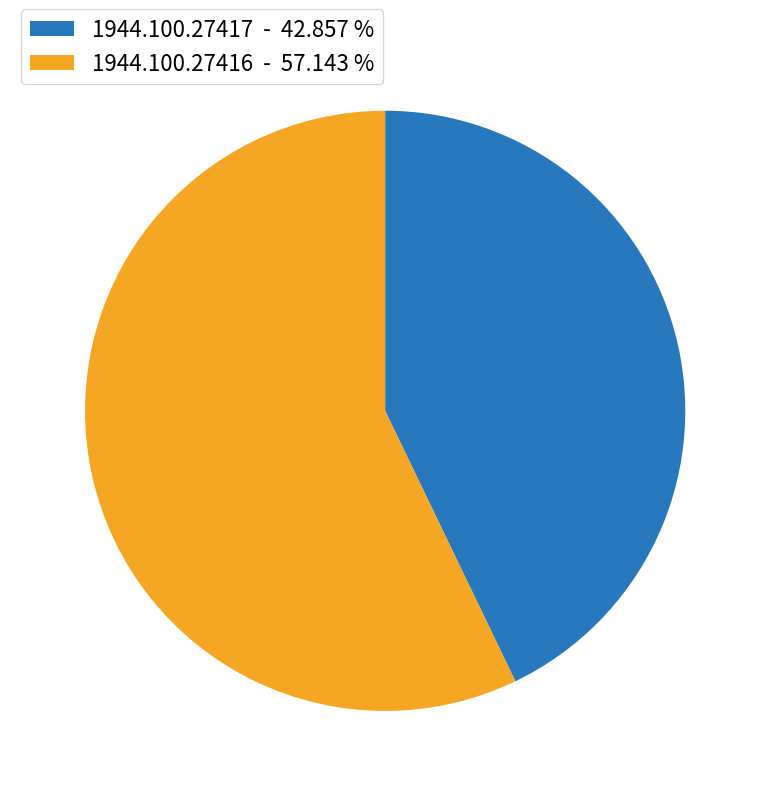

Rank the categories by value from highest to lowest.

1944.100.27416, 1944.100.27417